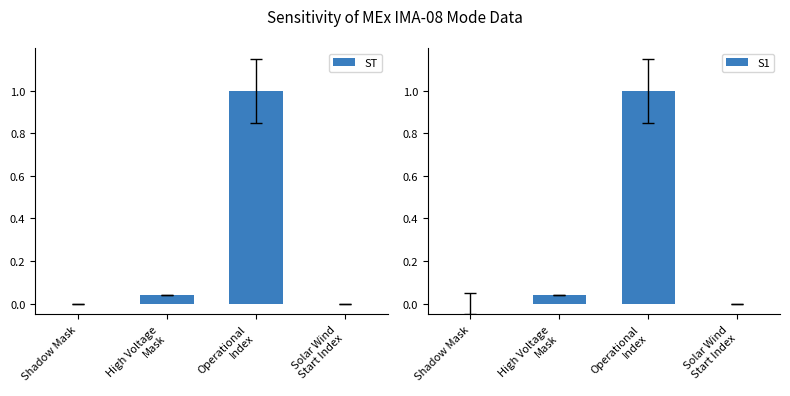

What are all the series names shown in the legend?

ST, S1